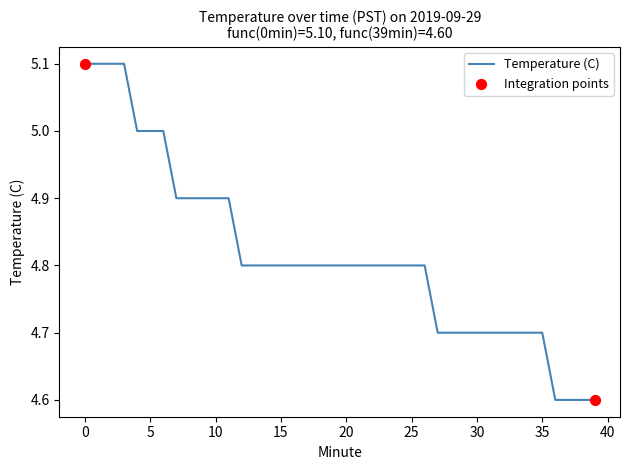

What is the difference between the maximum and minimum values?

0.5